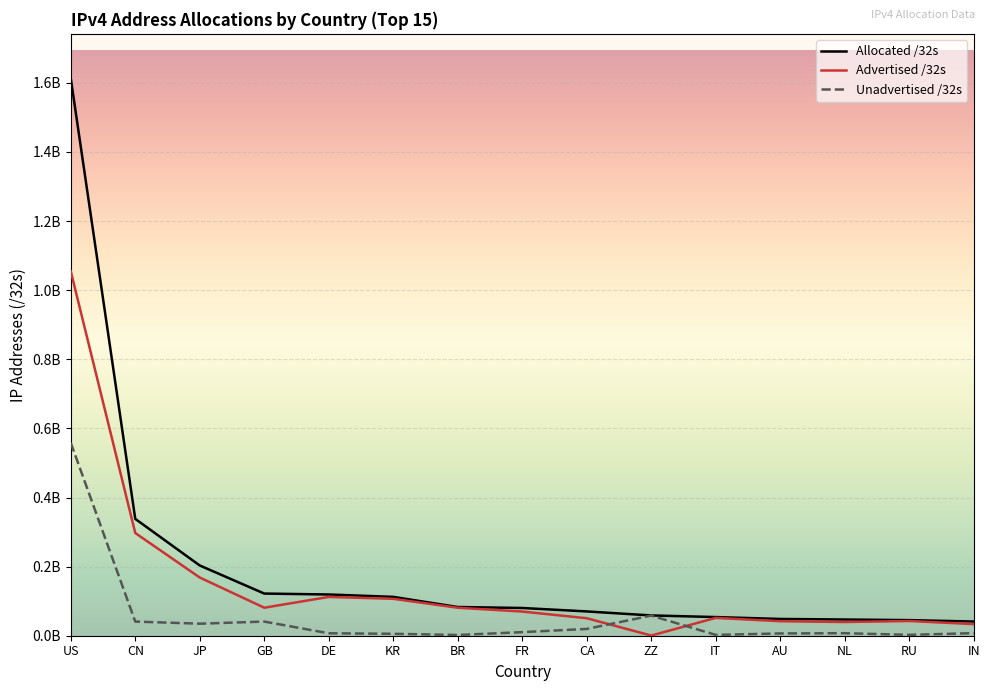

What position from the left is KR?

6